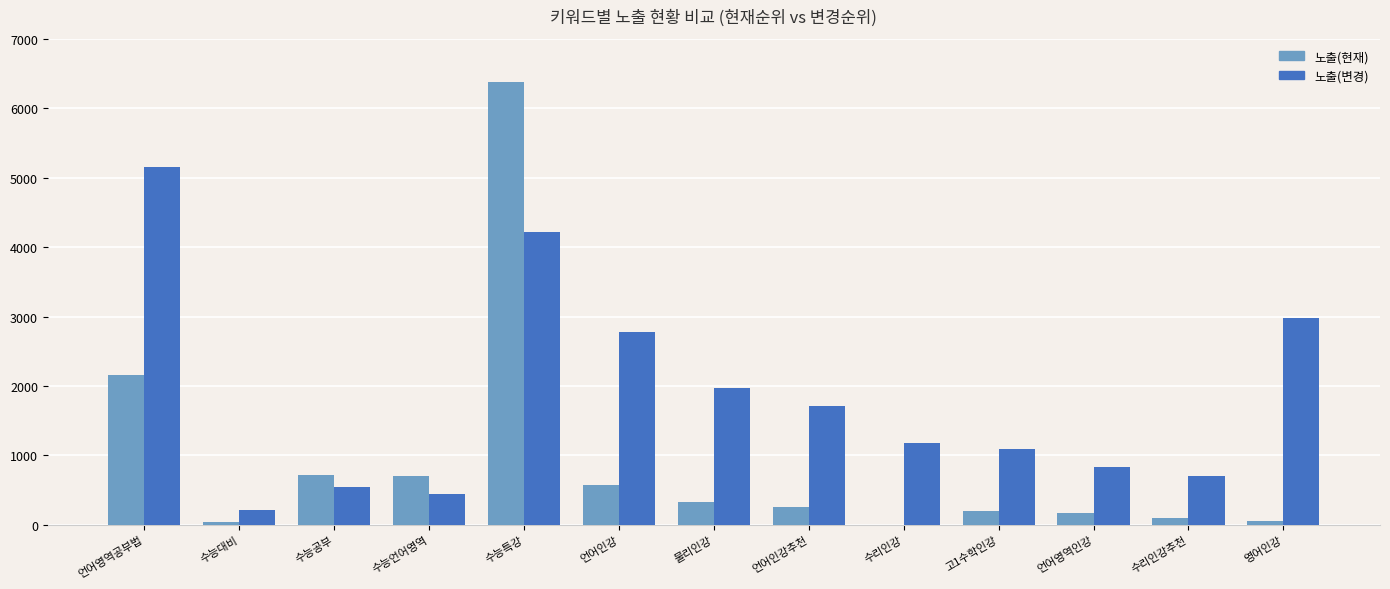

At which category is the sum across all series the highest?

수능특강